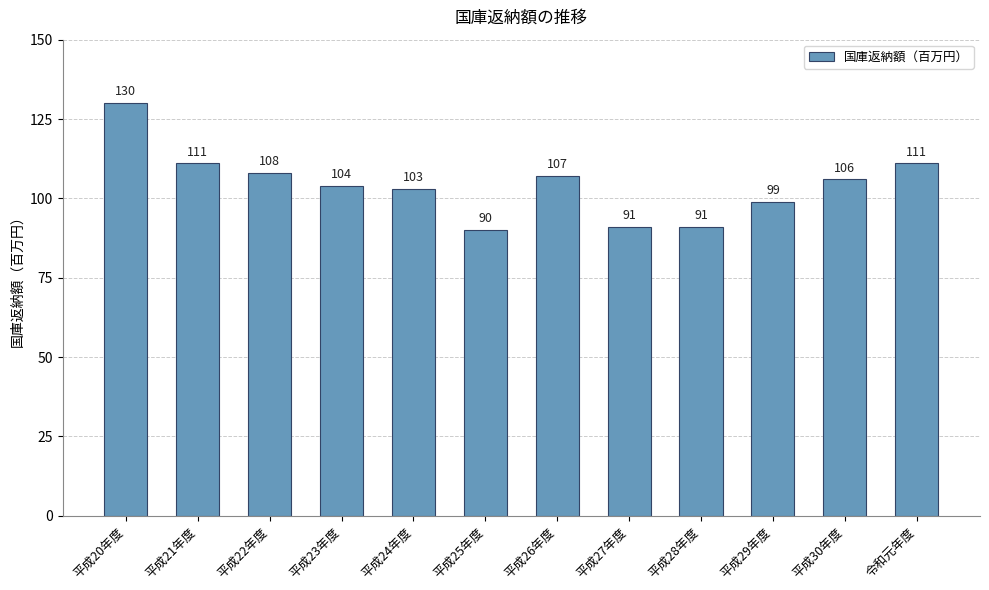

What is the label of the 2nd bar from the left?

平成21年度